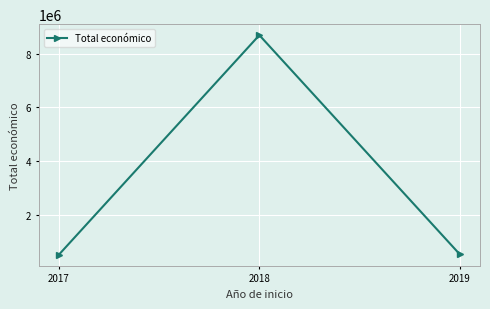

Where is the data nearest to the value 4592583?

2019